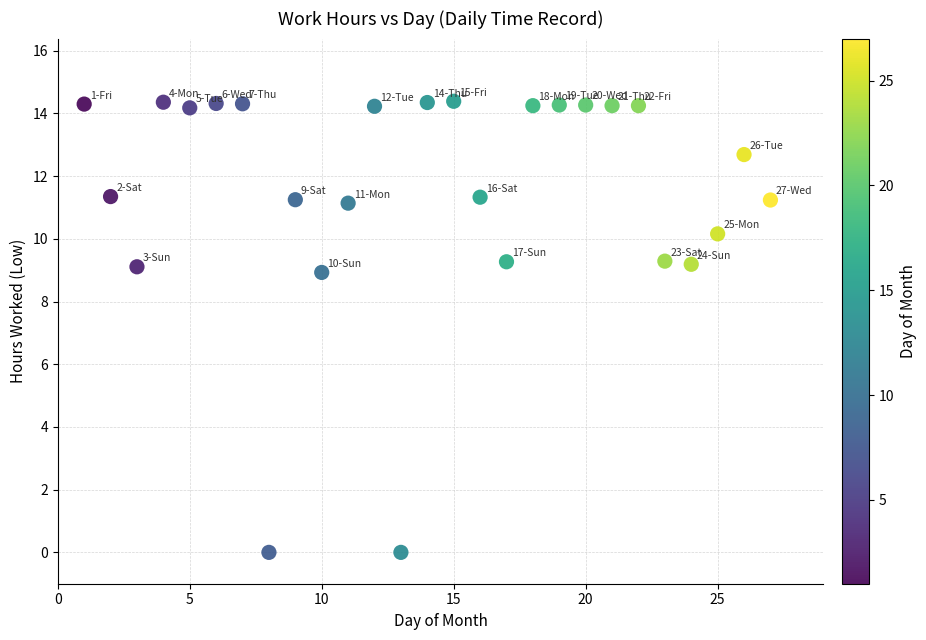

What is the range of X values (max minus min)?

26.0